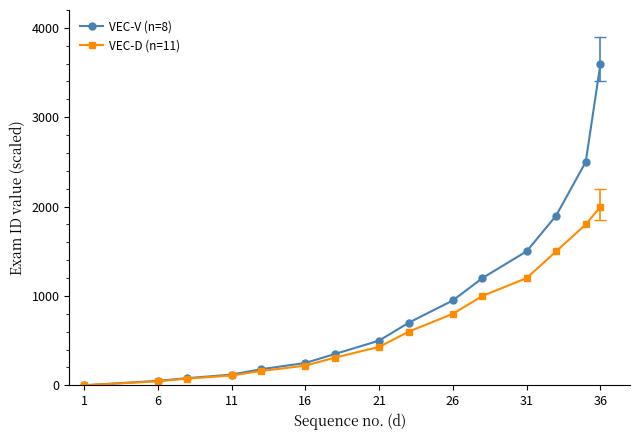

Which series has the largest range (max minus min)?

VEC-V (n=8)